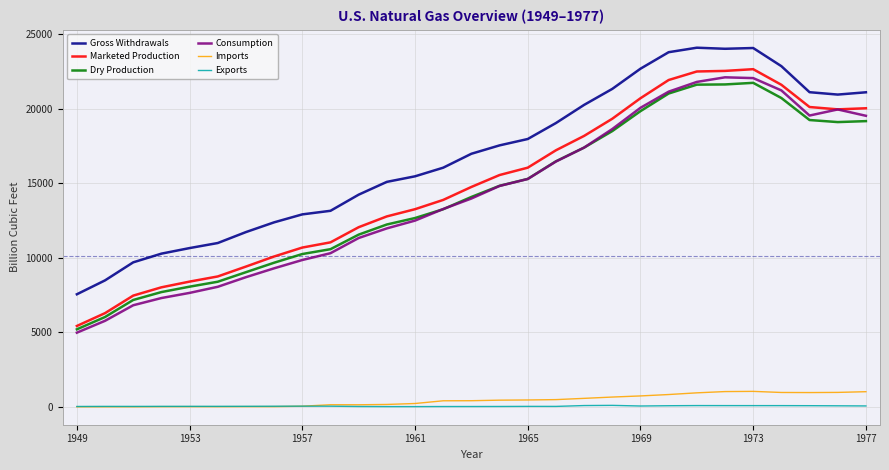

True or false: Exports and Consumption cross at least once.

False